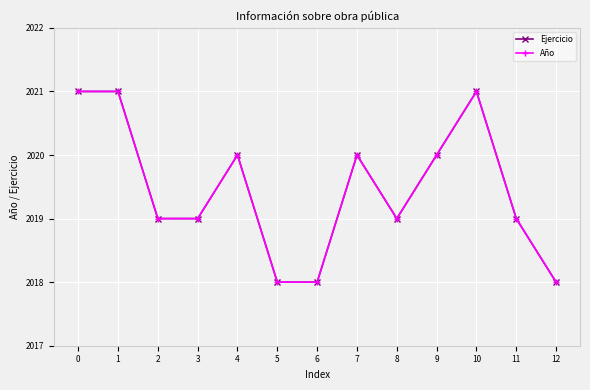

Is this an area chart (filled region under the line)?

No